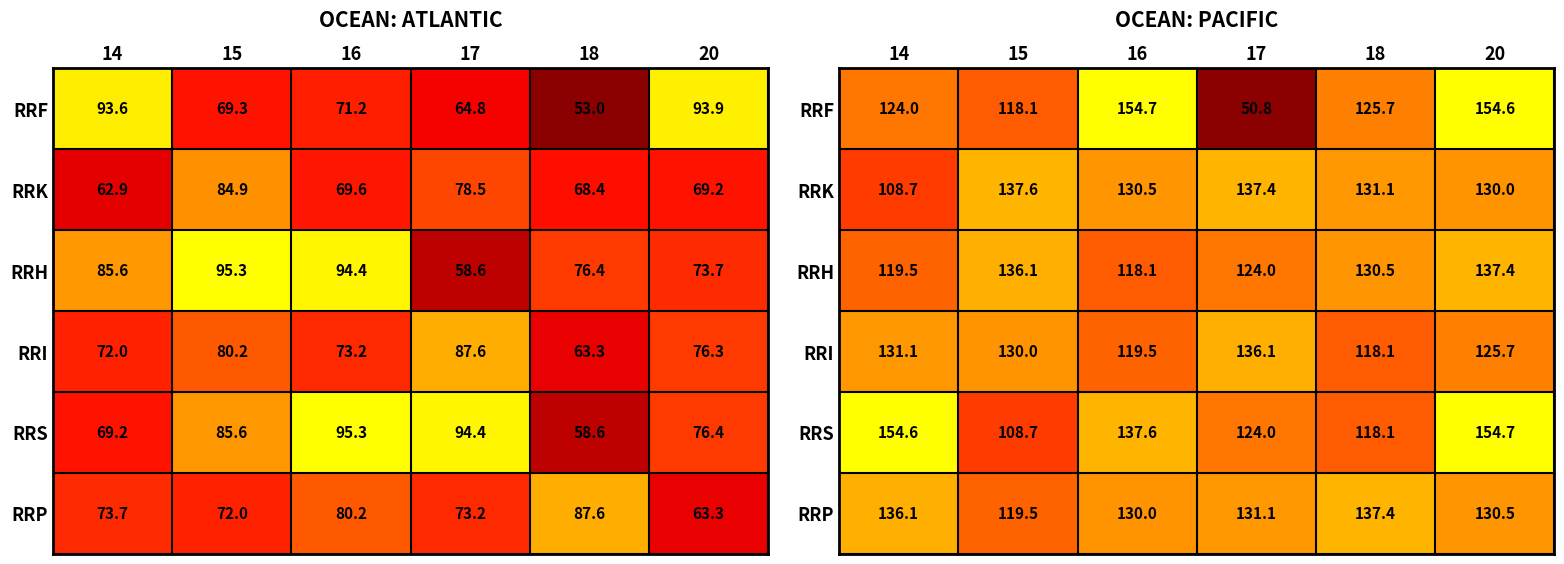

What is the difference between the maximum and second lowest values in the RRK series?

7.6